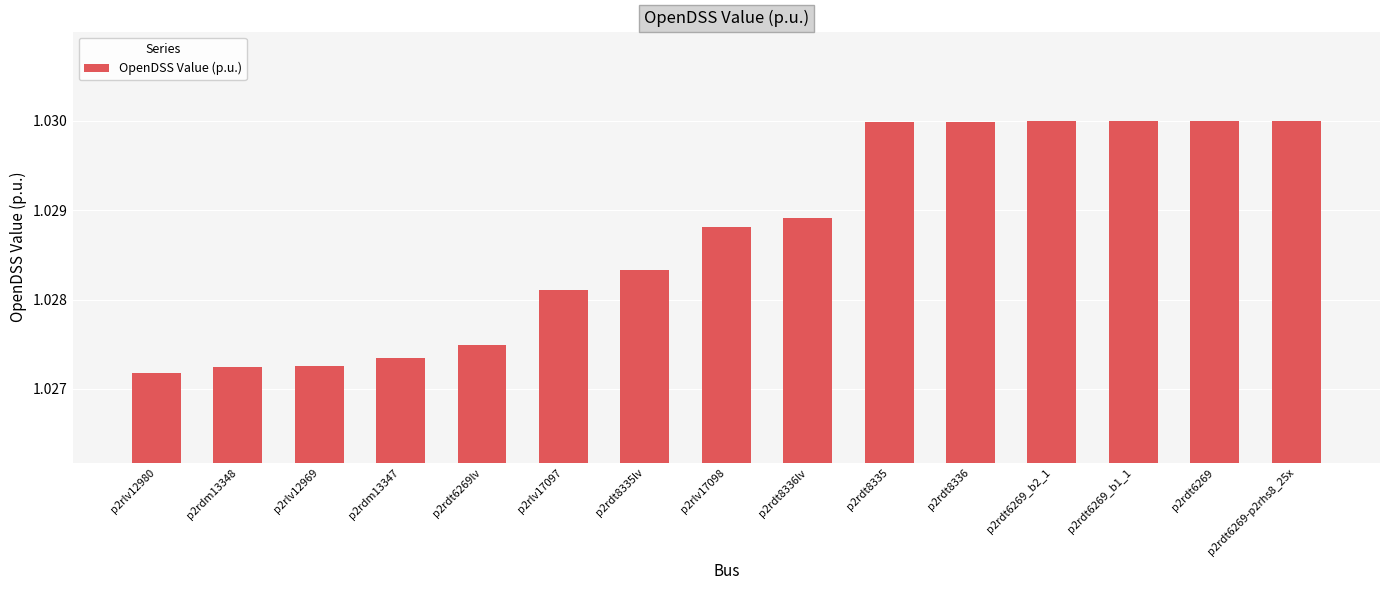

Between p2rlv12980 and p2rdt8335lv, which is larger?

p2rdt8335lv